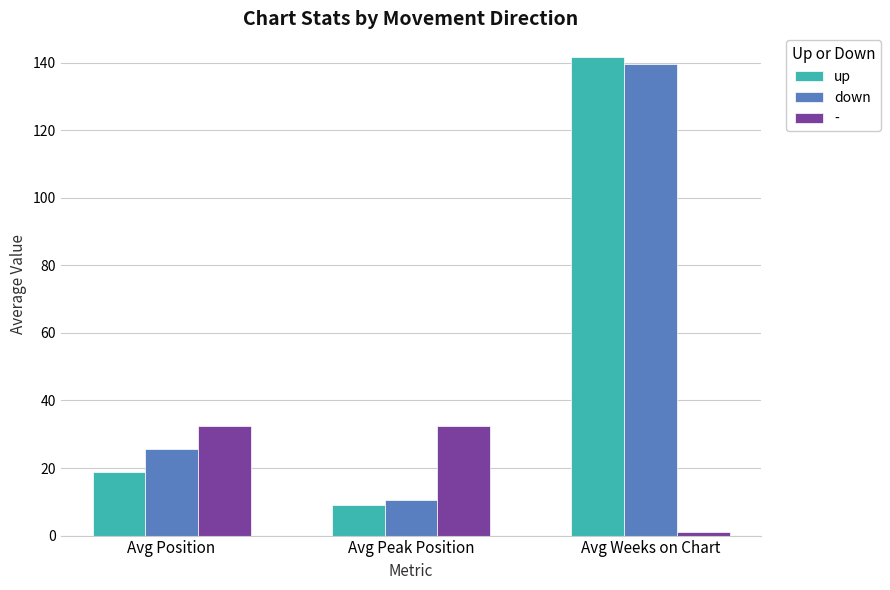

Reading left to right, what are all the values shown in this chart?

up: Avg Position=18.9	Avg Peak Position=9.0	Avg Weeks on Chart=141.6
down: Avg Position=25.5	Avg Peak Position=10.7	Avg Weeks on Chart=139.7
-: Avg Position=32.5	Avg Peak Position=32.5	Avg Weeks on Chart=1.0